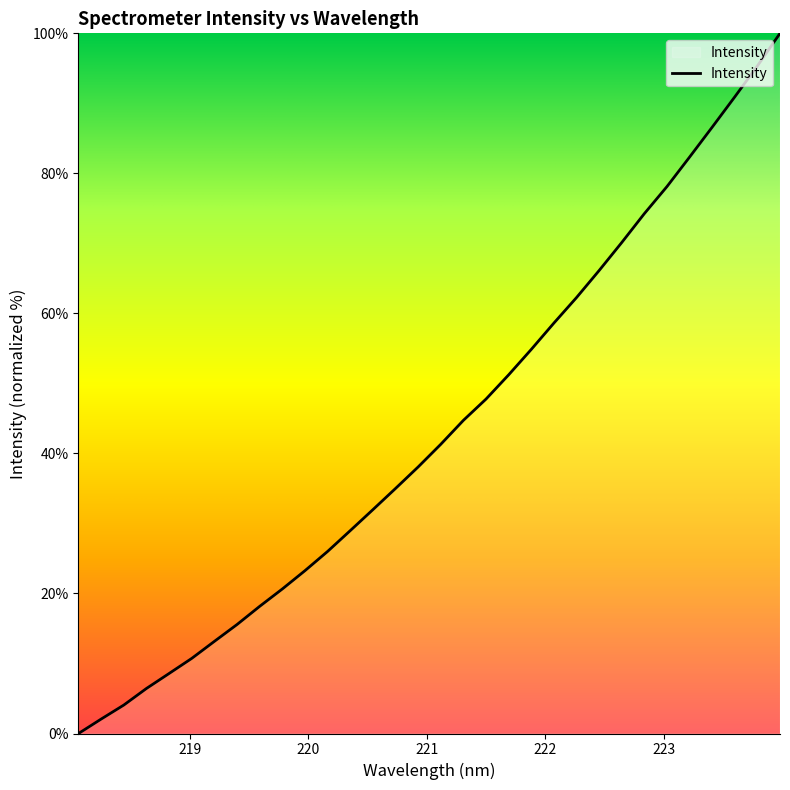

What is the greatest value displayed?

100.0